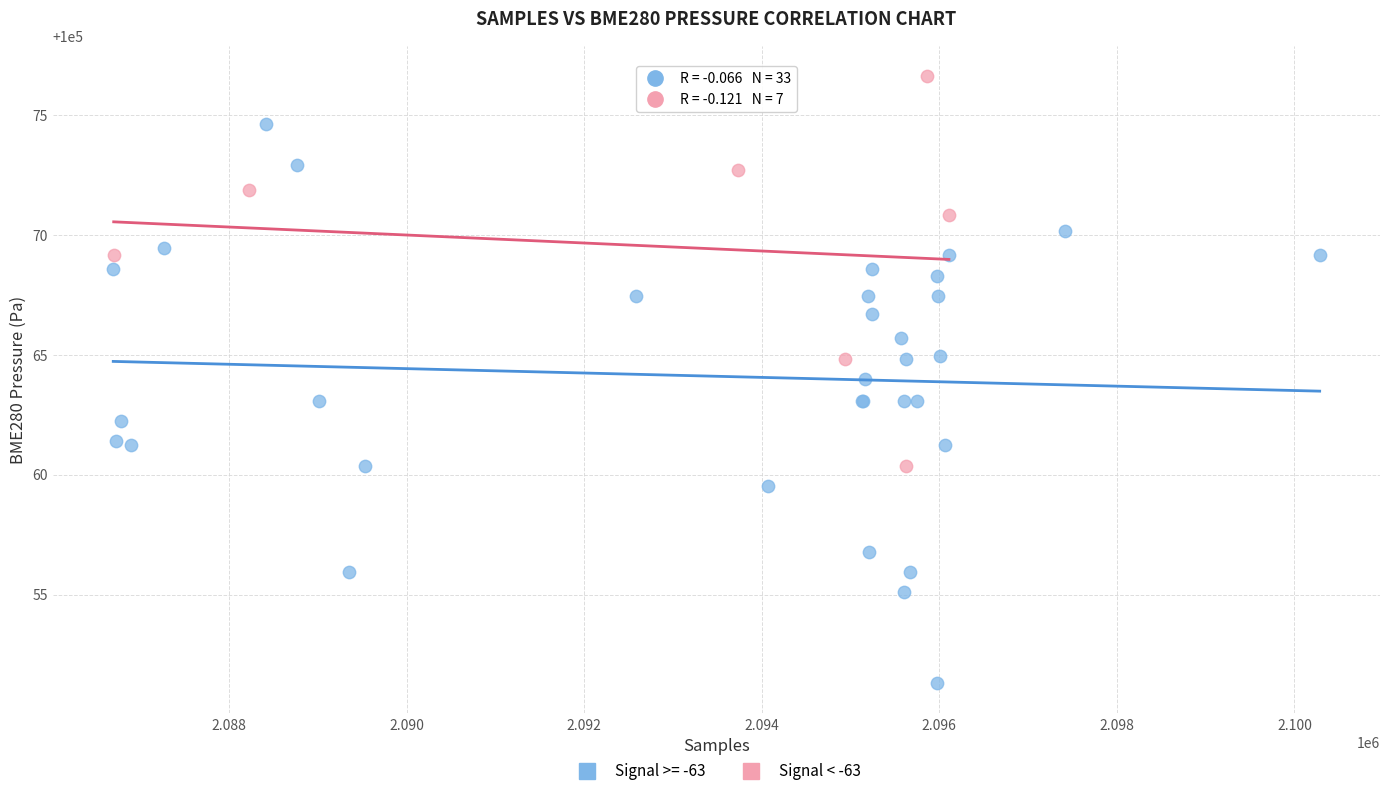

Which series has the largest Y range (max minus min)?

Signal >= -63